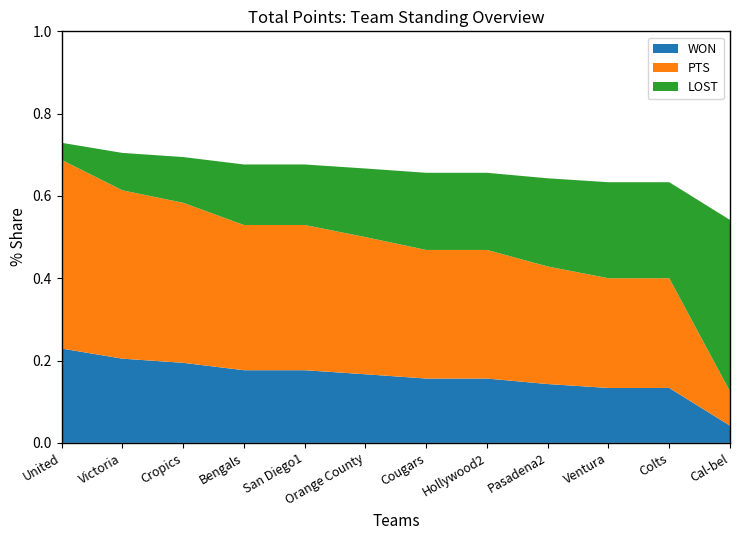

Reading left to right, transcribe all the data shown in this chart.

WON: 11	9	7	6	6	5	5	5	4	4	4	1
PTS: 22	18	14	12	12	10	10	10	8	8	8	2
LOST: 2	4	4	5	5	5	6	6	6	7	7	10
MAT: 13	13	11	11	11	10	11	11	10	11	11	11